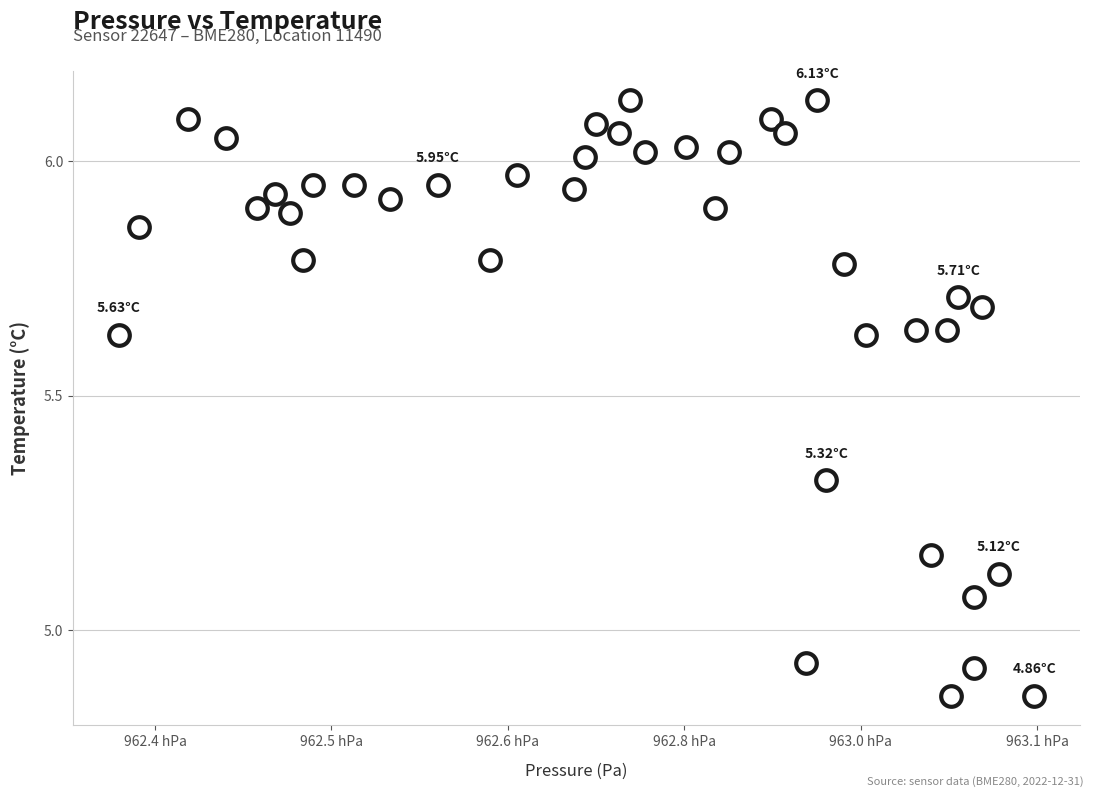

What is the range of Y values (max minus min)?

1.3